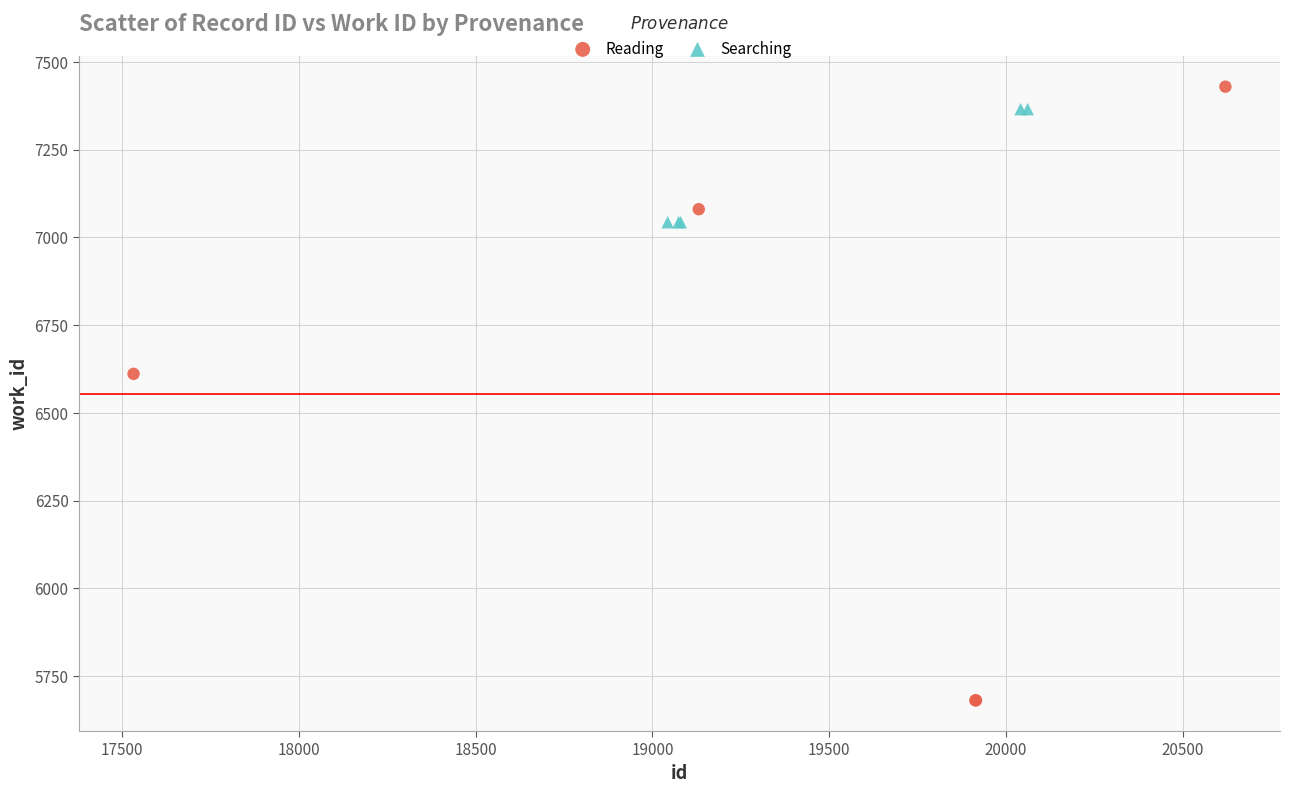

Which series reaches the minimum Y coordinate?

Reading